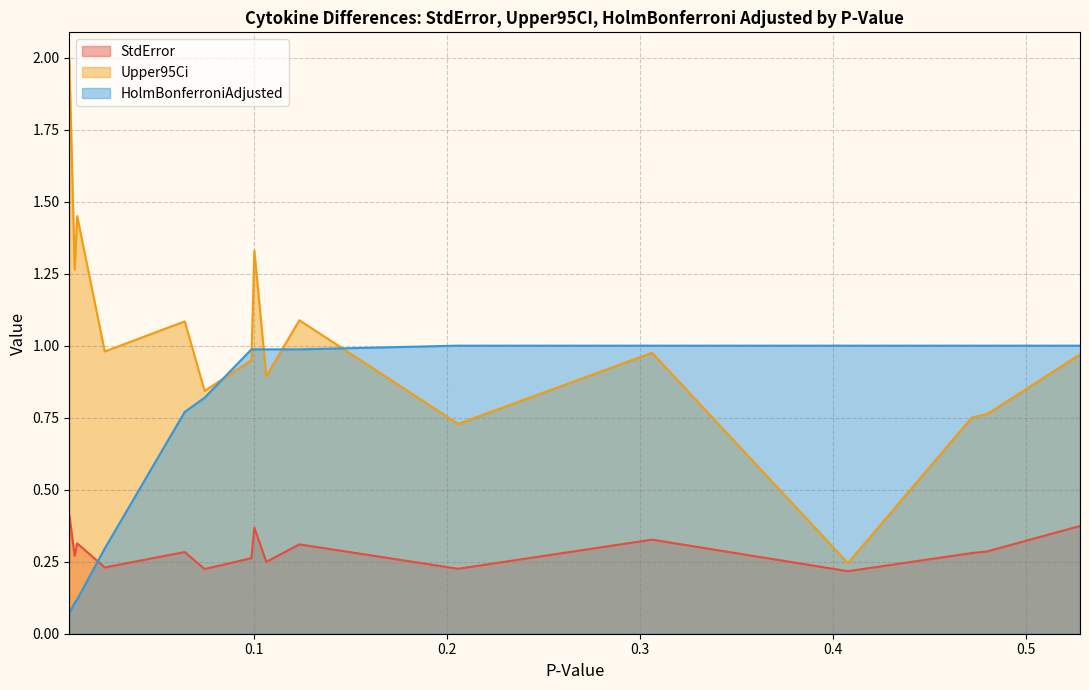

True or false: StdError has a value of 0.3 at CCL20.

True